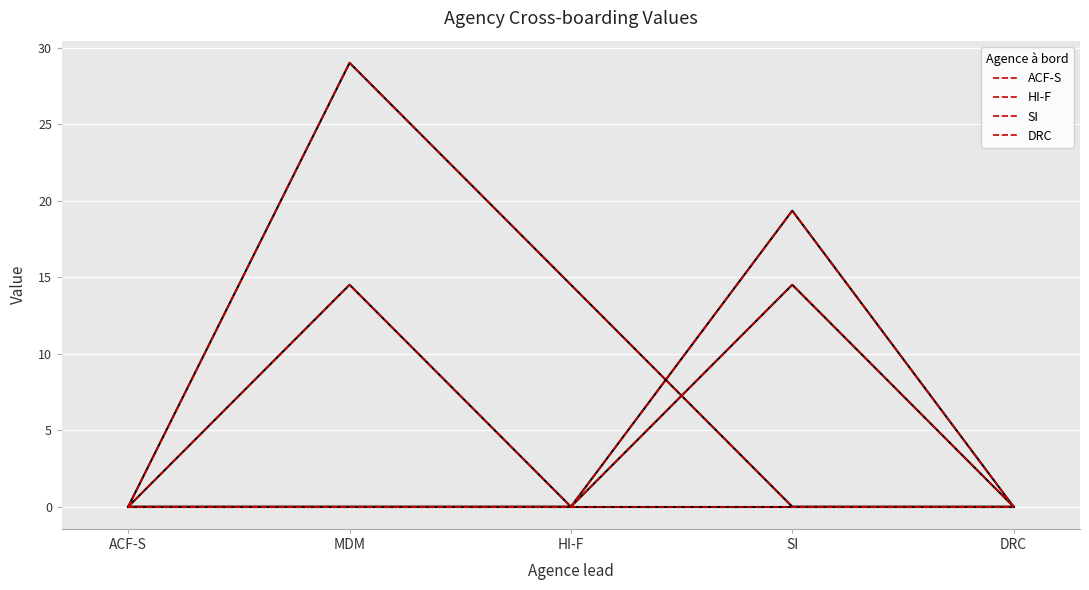

Between MDM and DRC, which series saw the biggest shift?

ACF-S